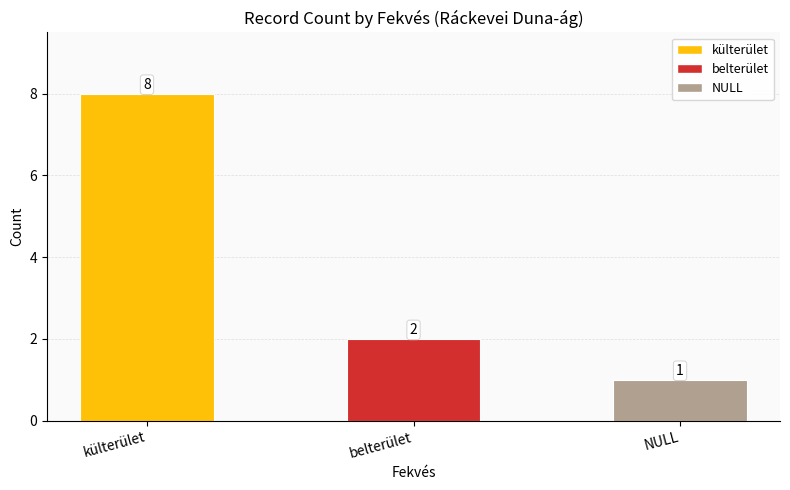

Count the values in the range 1 to 8.

3